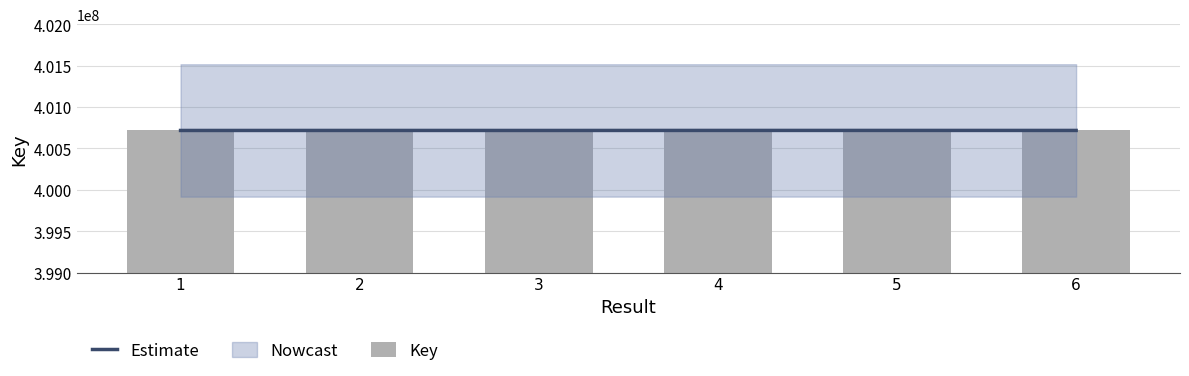

What value does the Key series have at 1?

400716819